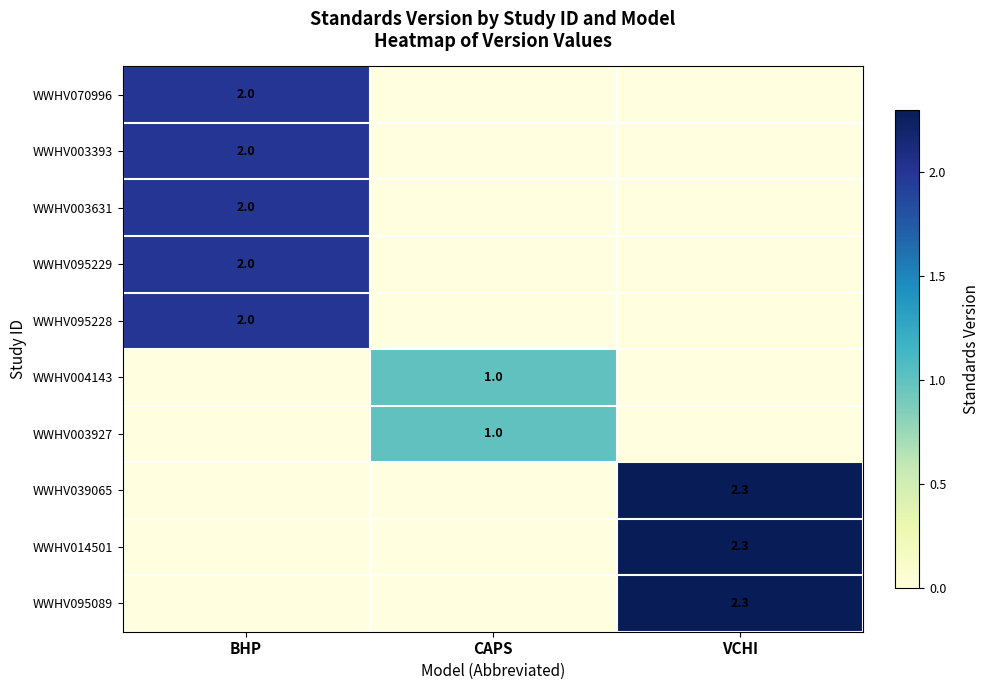

True or false: WWHV014501 has a value of 3.2 at VCHI.

False